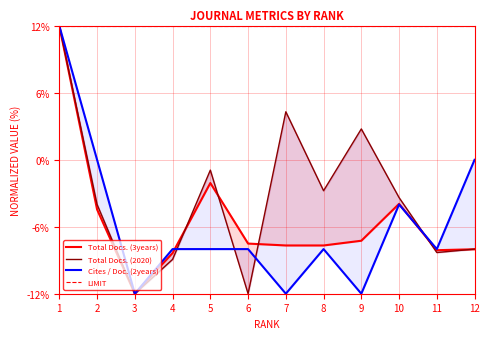

How many values in Total Docs. (2020) are below zero?

9